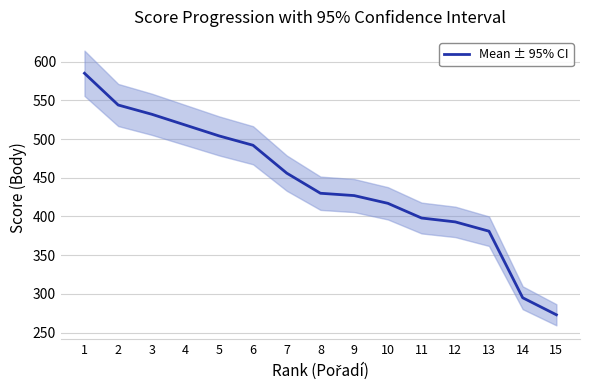

Reading right to left, what are all the values shown in this chart?

15=273	14=295	13=381	12=393	11=398	10=417	9=427	8=430	7=456	6=492	5=504	4=518	3=532	2=544	1=585